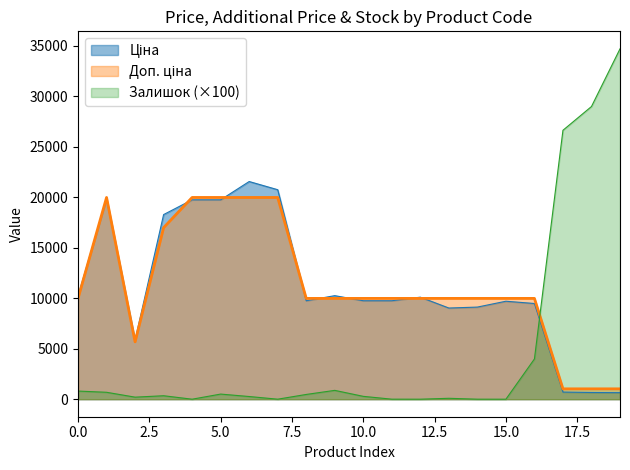

How many intersections are there between Залишок and Доп. ціна?

1